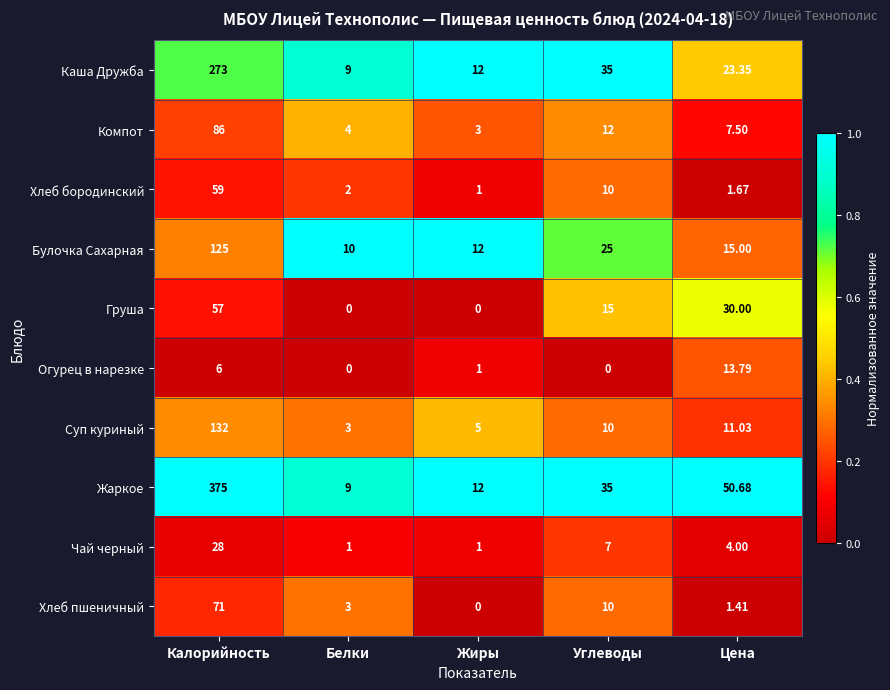

At which label does Огурец в нарезке reach its peak?

Цена